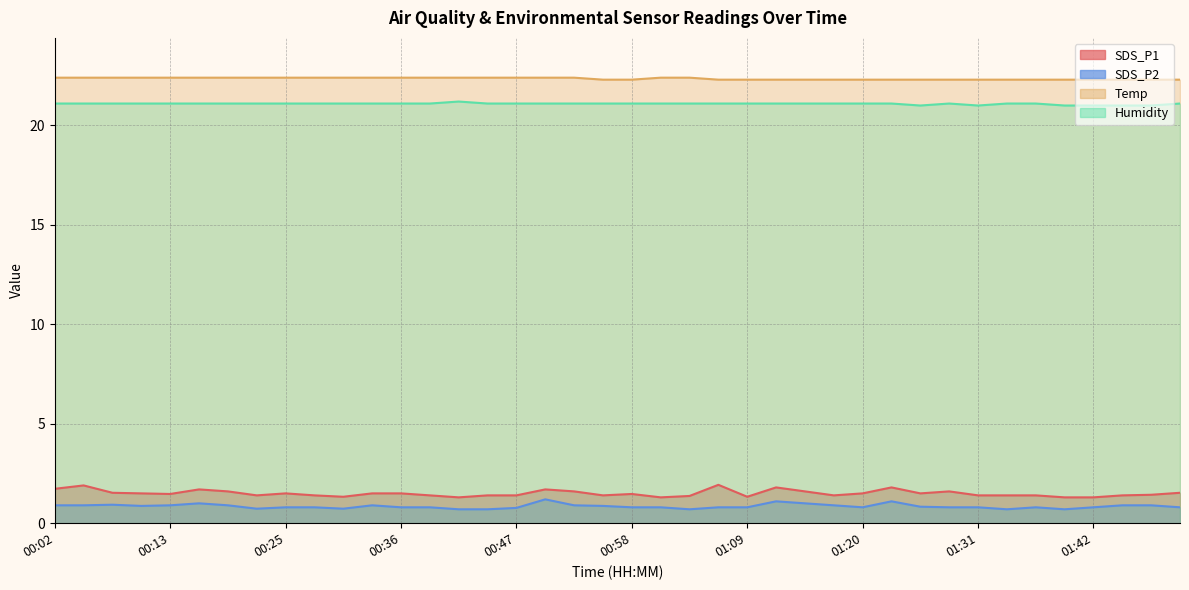

What is the approximate value of Humidity at 00:58?

21.1